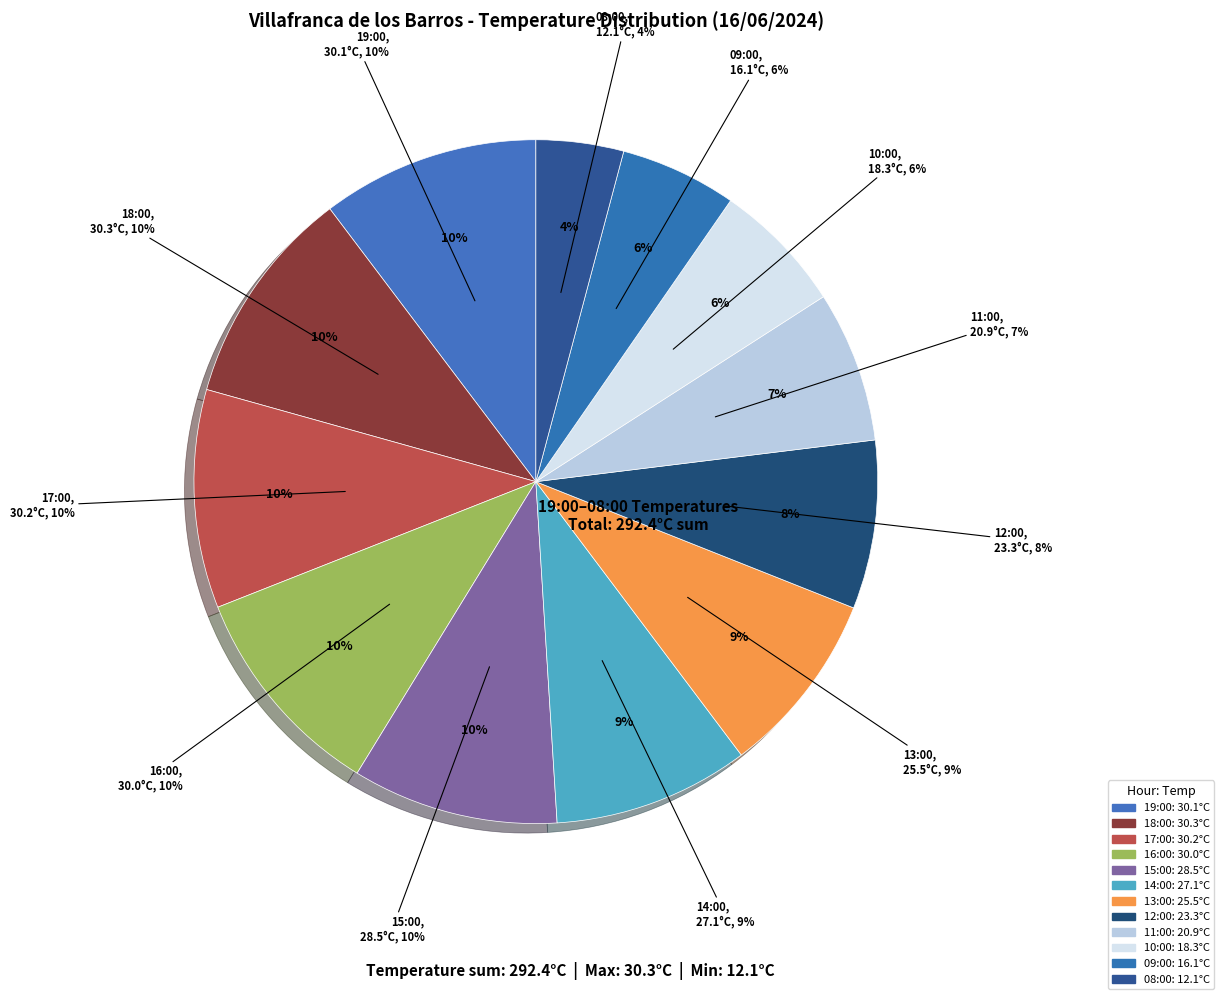

Which has a higher value, 17:00 or 16:00?

17:00